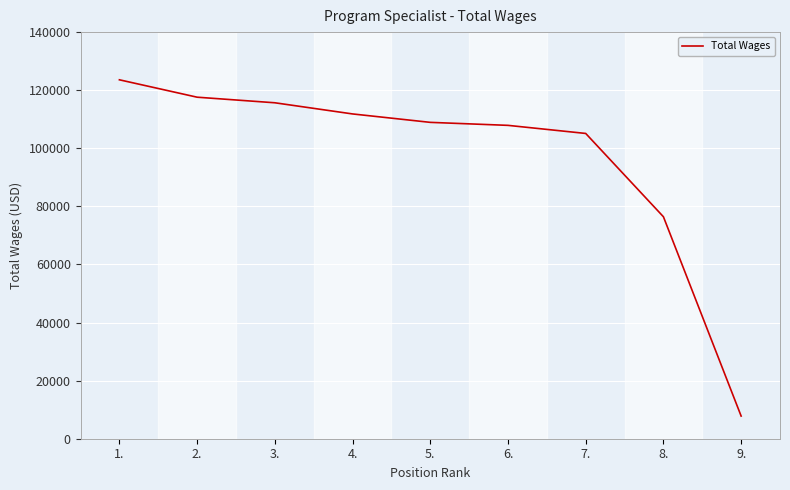

Reading right to left, list all the values displayed in this chart.

7800	76421	105110	107893	108926	111827	115669	117591	123580